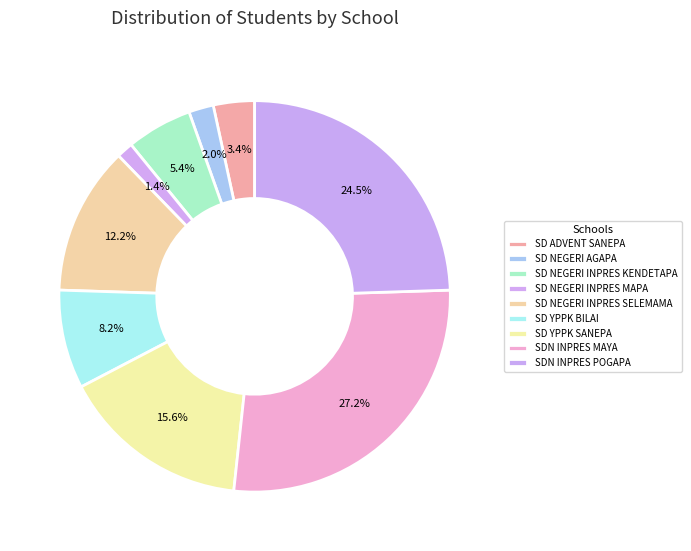

Rank the categories by value from lowest to highest.

SD NEGERI INPRES MAPA, SD NEGERI AGAPA, SD ADVENT SANEPA, SD NEGERI INPRES KENDETAPA, SD YPPK BILAI, SD NEGERI INPRES SELEMAMA, SD YPPK SANEPA, SDN INPRES POGAPA, SDN INPRES MAYA